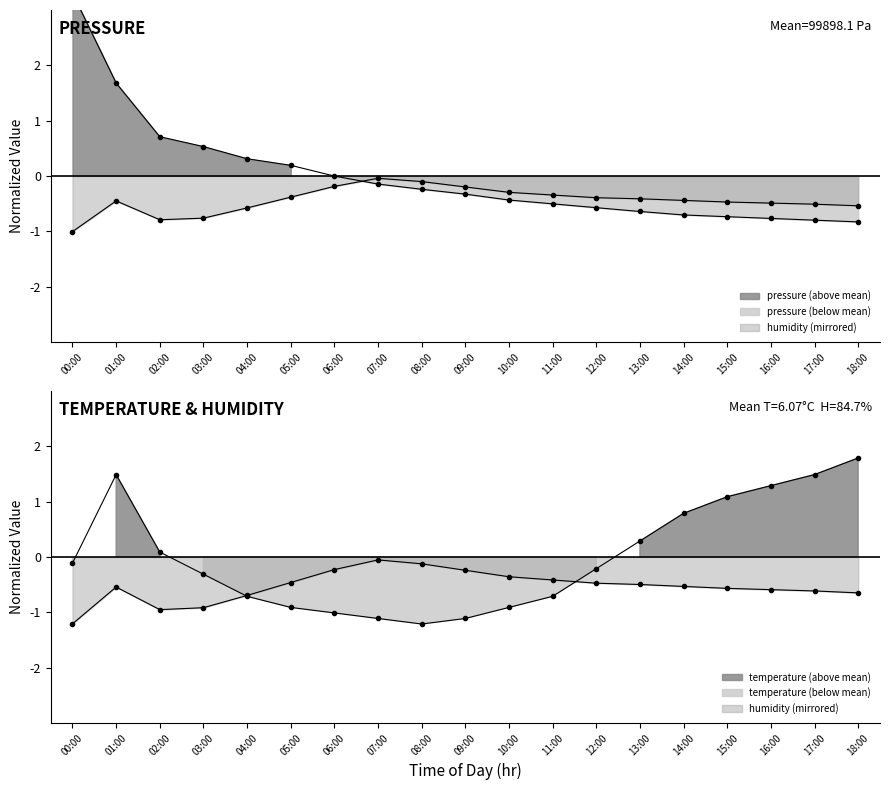

What is the difference between the highest and lowest values at 14:00?

1.5